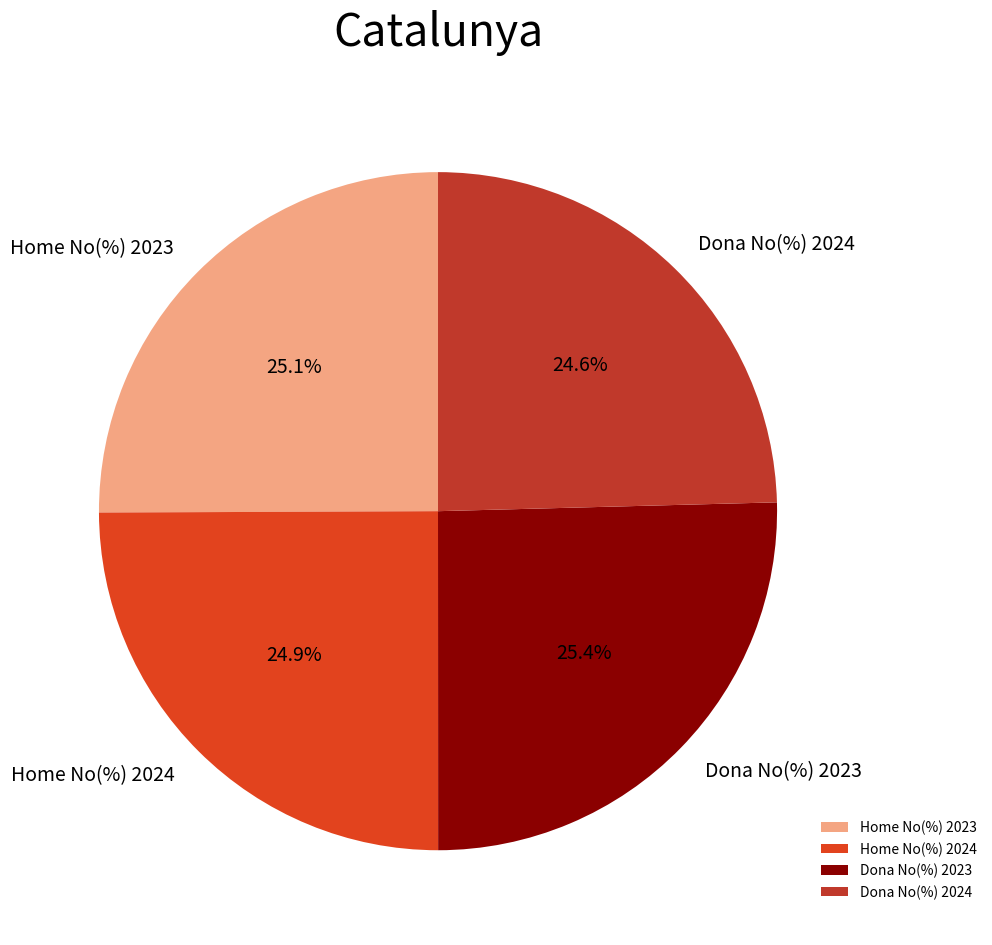

True or false: Dona No(%) 2023 accounts for 25% of the total.

True